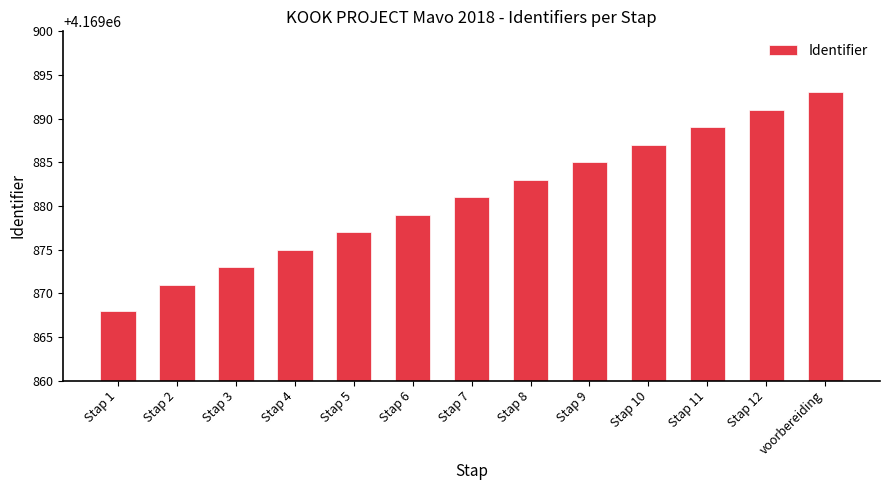

What is the difference between the values at Stap 6 and Stap 7?

2